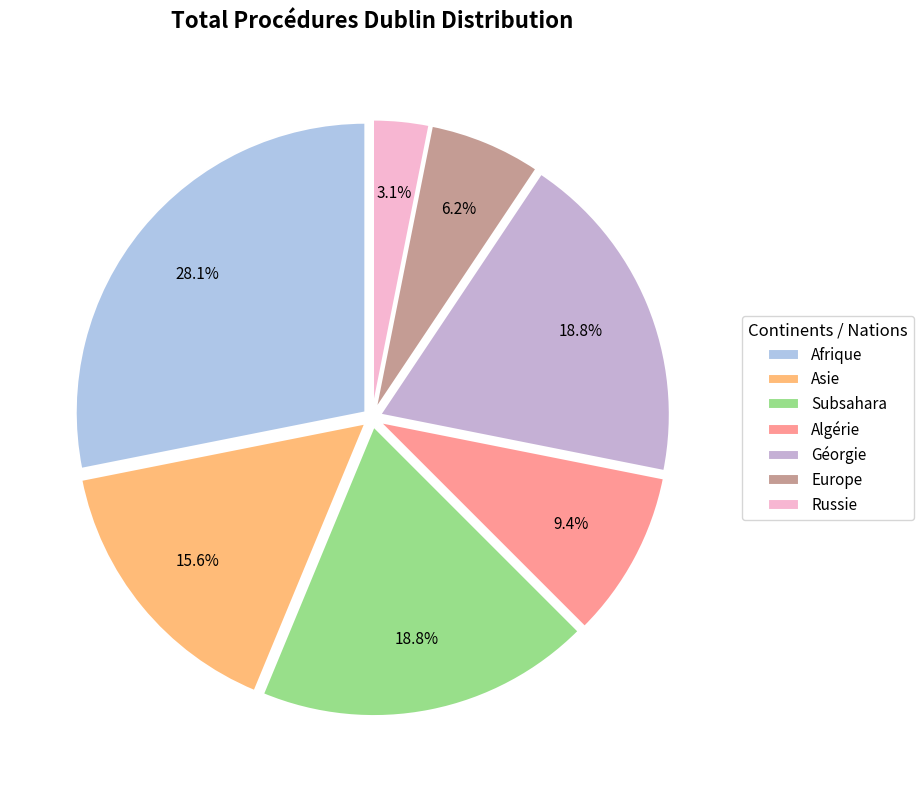

To the nearest percent, what is the difference between the Subsahara and Afrique slice percentages?

9%